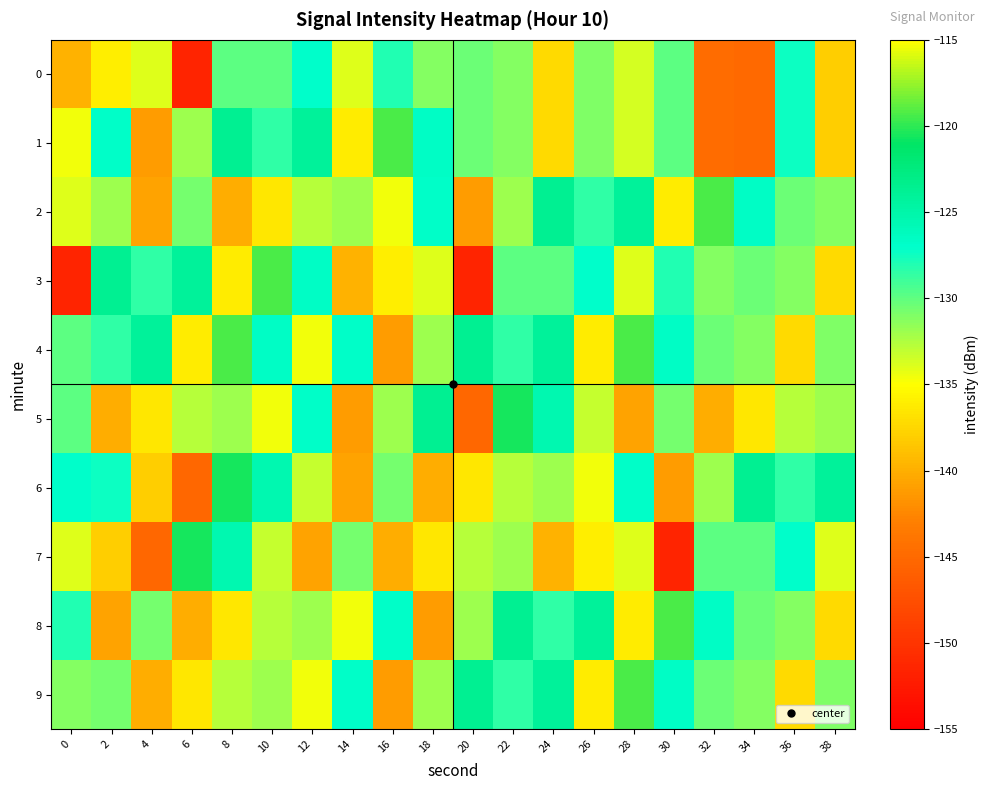

List the series in order of their peak value, highest first.

1, 2, 3, 4, 8, 9, 5, 6, 7, 0